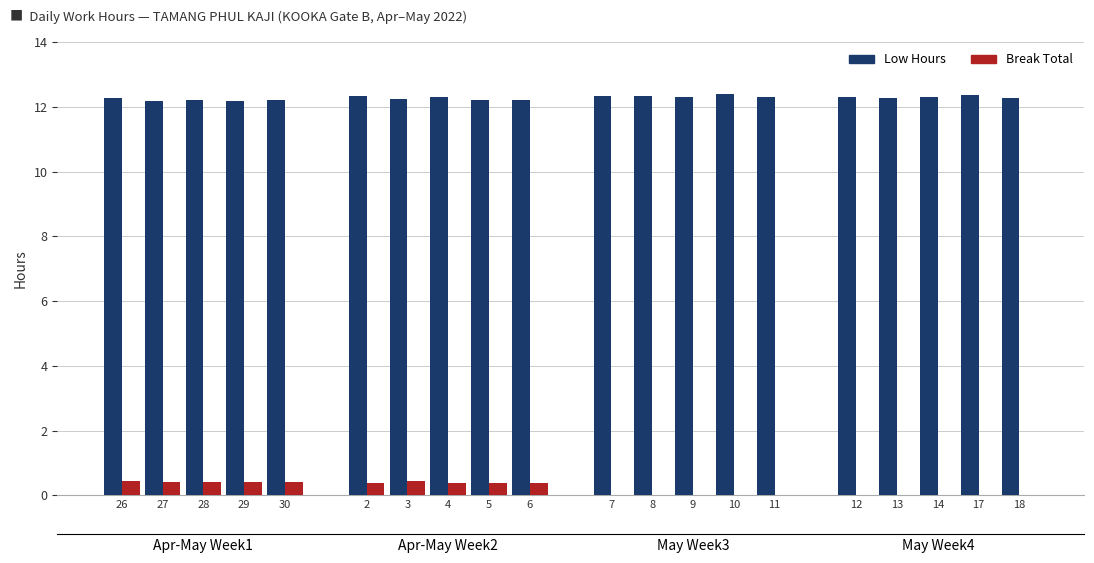

At which category is the sum across all series the highest?

26